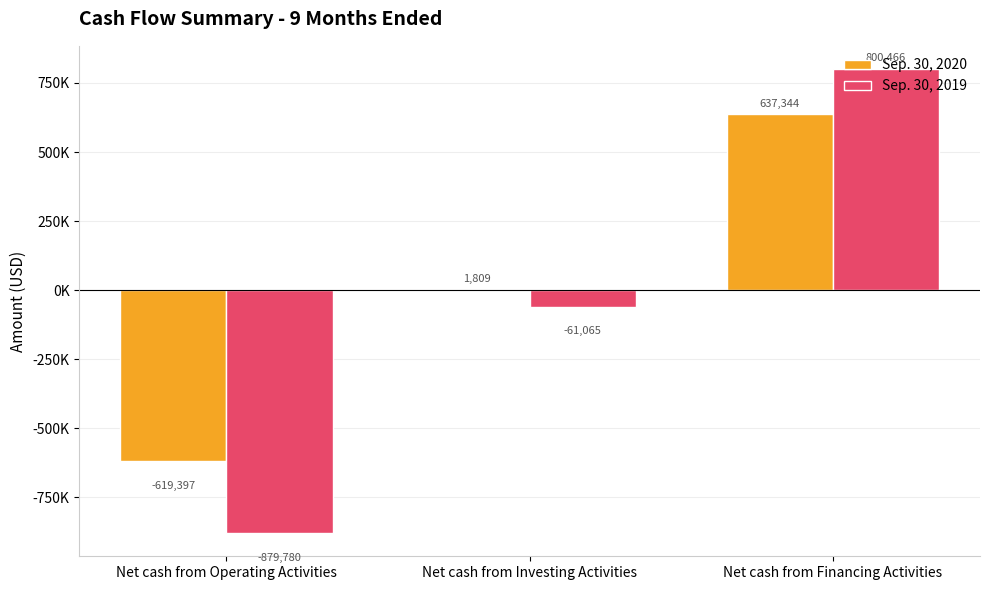

Is the value of Sep. 30, 2020 at Net cash from Investing Activities greater than the value of Sep. 30, 2019 at Net cash from Investing Activities?

Yes